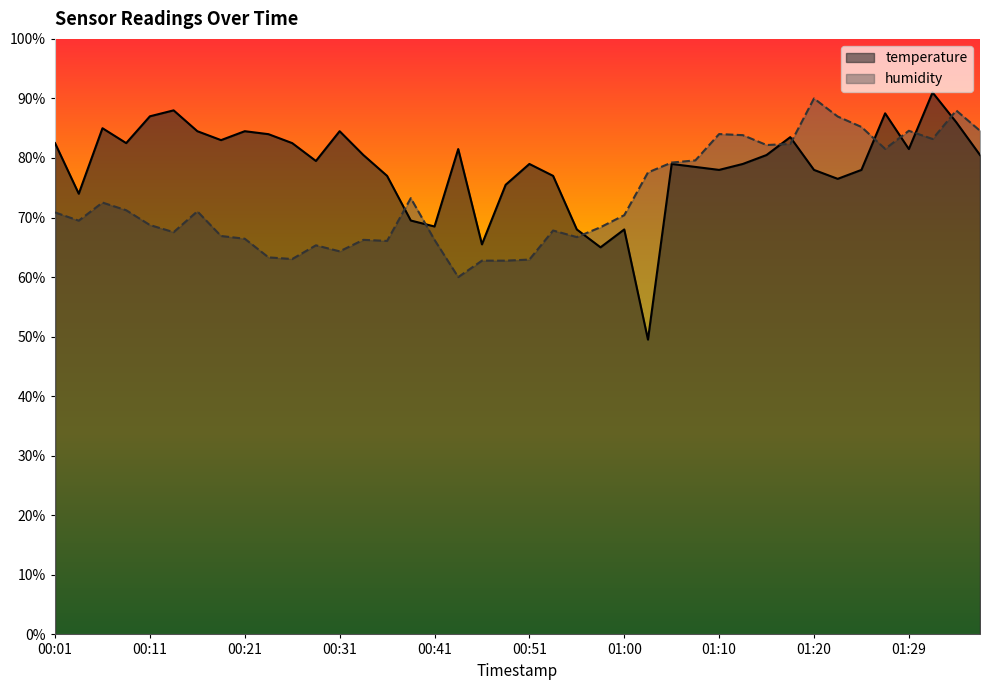

What are all the series names shown in the legend?

temperature, humidity